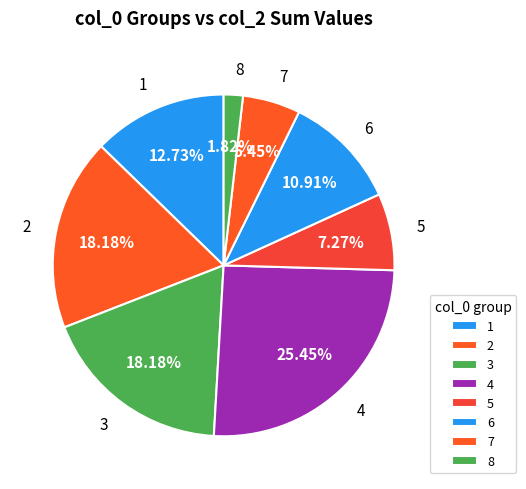

Is there any slice that represents more than half of the pie?

No